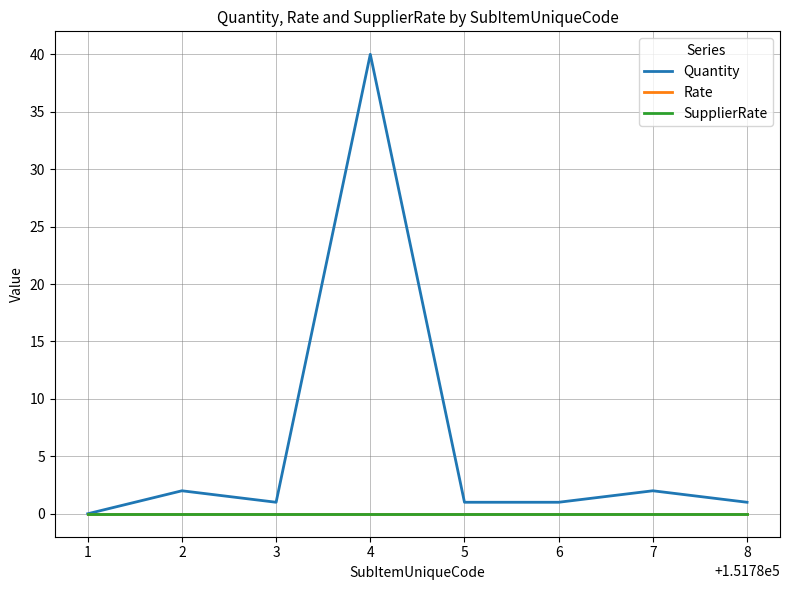

How many lines are shown in the chart?

3